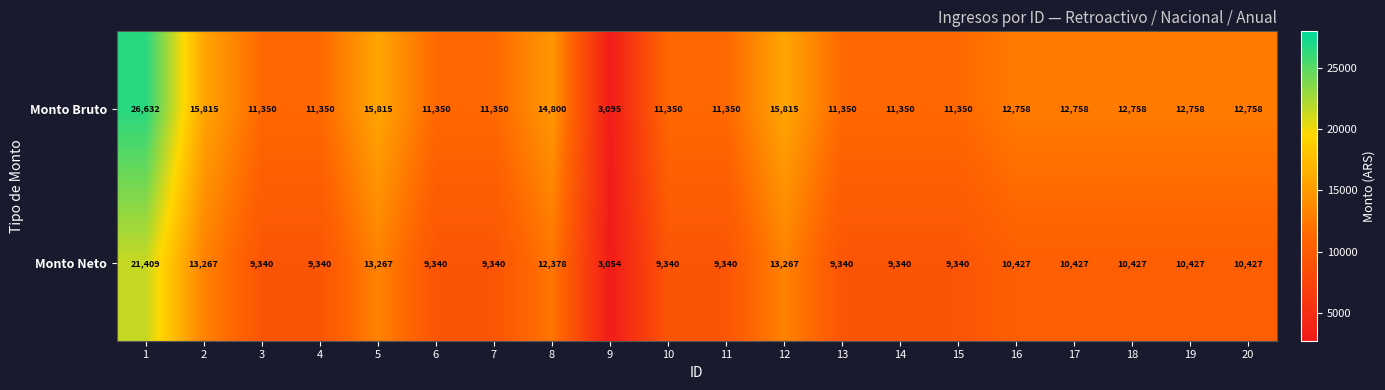

List the series in order of their peak value, highest first.

Monto Bruto, Monto Neto